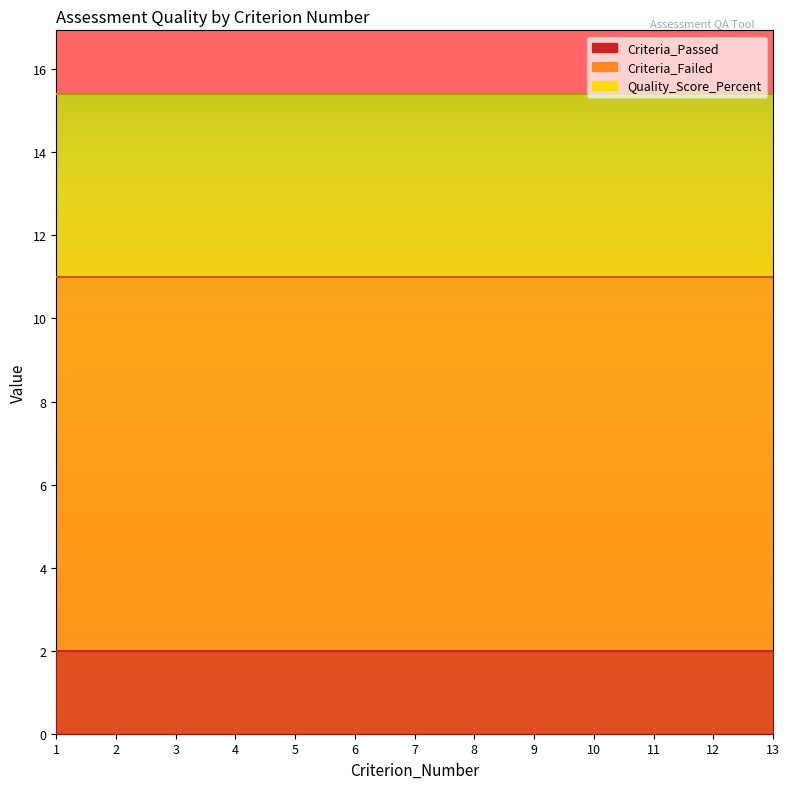

Reading right to left, what are all the values shown in this chart?

Criteria_Passed: 2.0	2.0	2.0	2.0	2.0	2.0	2.0	2.0	2.0	2.0	2.0	2.0	2.0
Criteria_Failed: 11.0	11.0	11.0	11.0	11.0	11.0	11.0	11.0	11.0	11.0	11.0	11.0	11.0
Quality_Score_Percent: 15.4	15.4	15.4	15.4	15.4	15.4	15.4	15.4	15.4	15.4	15.4	15.4	15.4